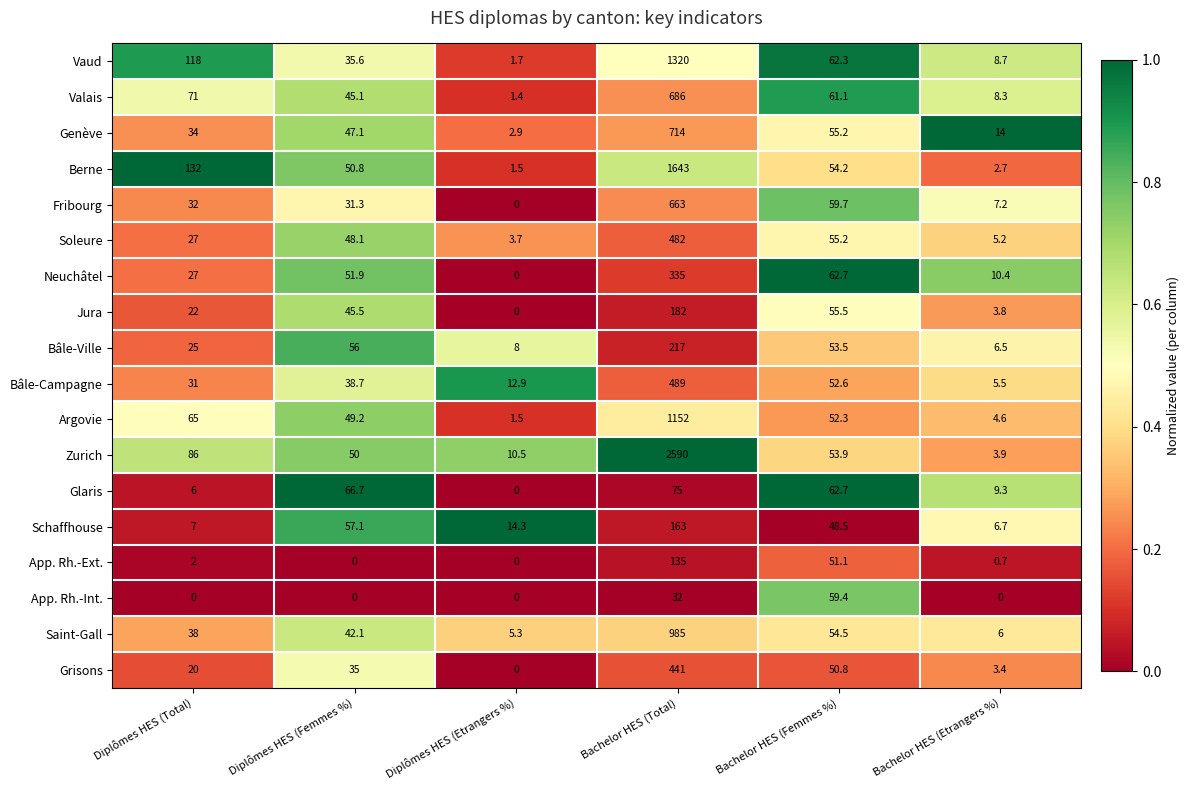

At how many categories does at least one series exceed 0?

6